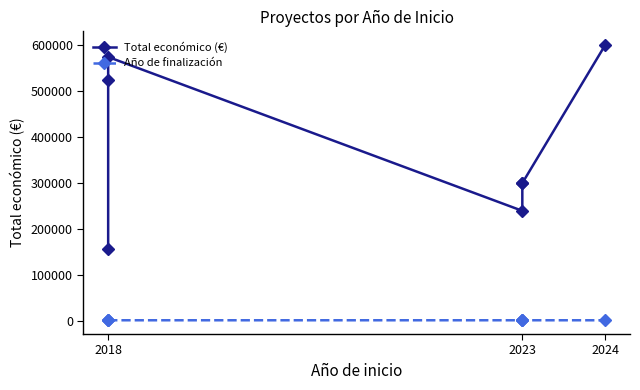

How many interior local peaks does the Total económico (€) series have?

1